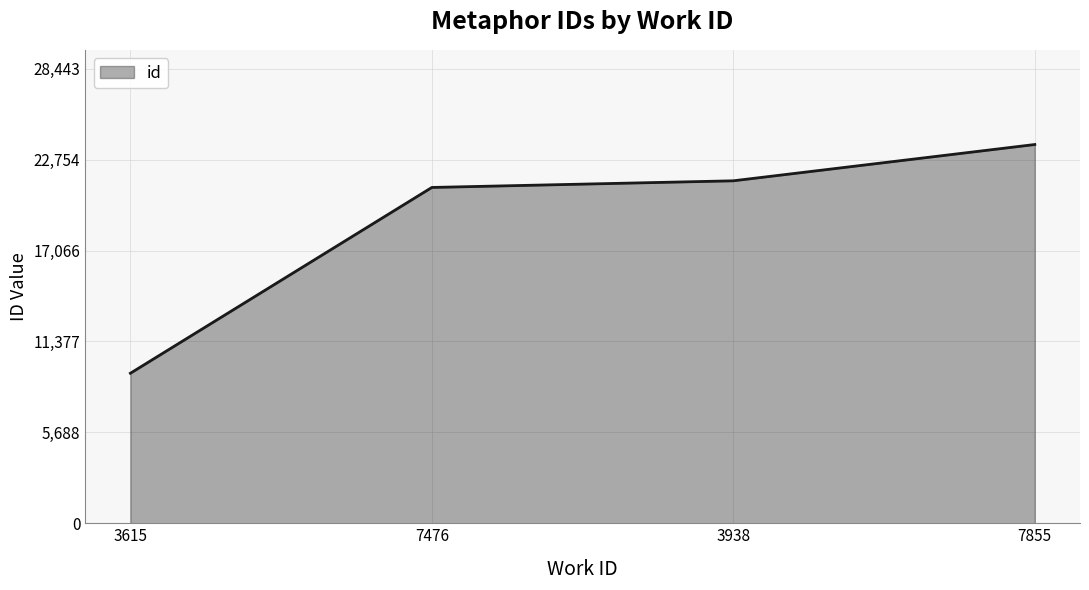

Reading left to right, what are all the values shown in this chart?

9388	21016	21432	23703